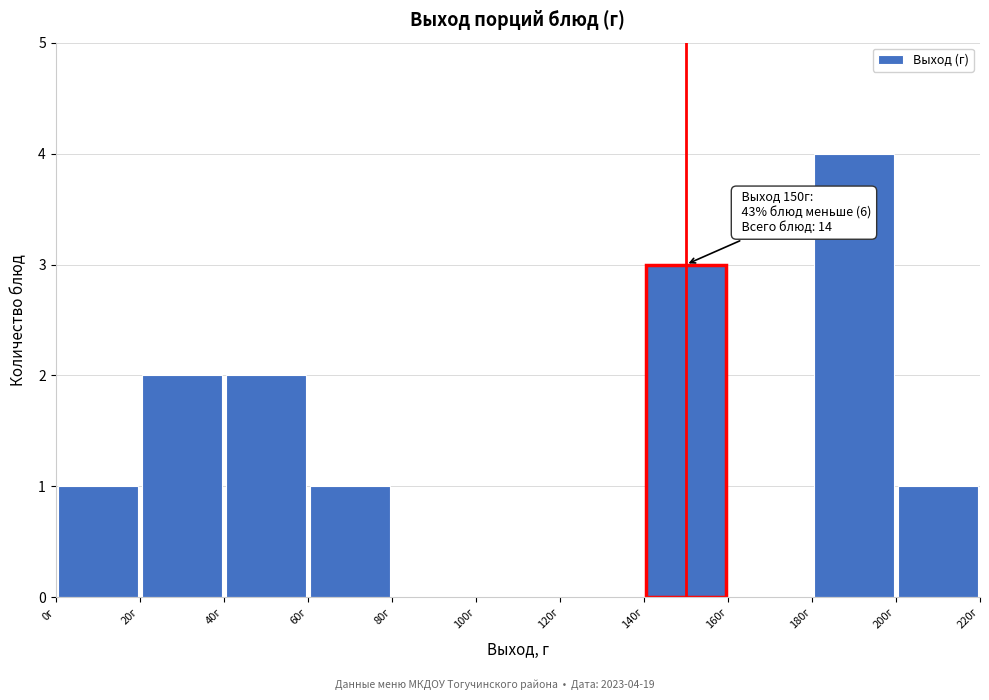

Over which range of the x-axis is the bar tallest?

180 to 200